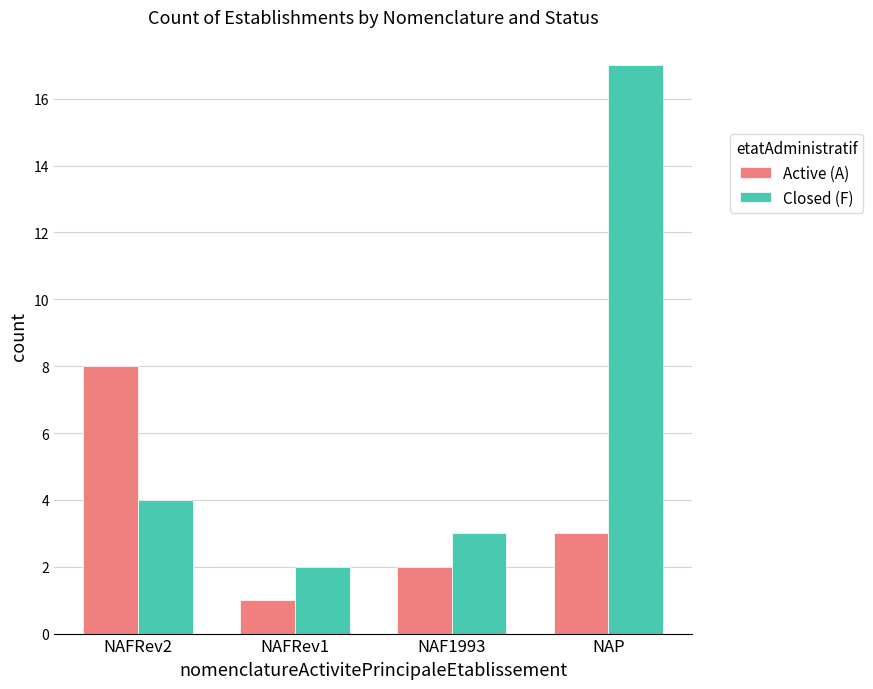

What is the difference between the second highest and second lowest values in the Closed (F) series?

1